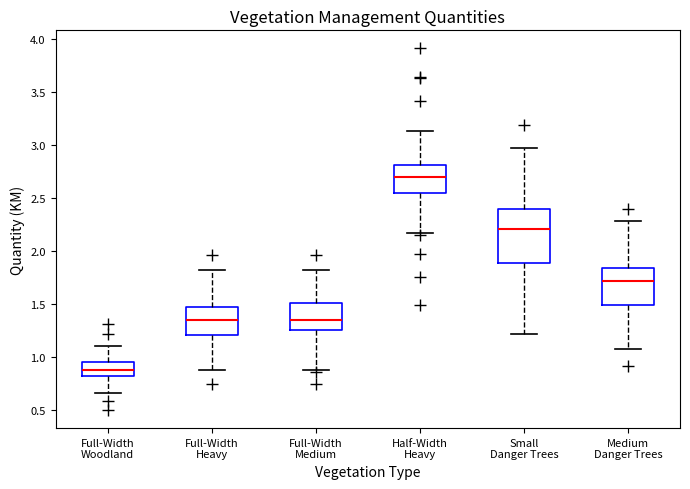

Reading left to right, read every box against the y-axis: the position of its median line, the range the box covers, and the ends of its whiskers. The values are not printed on the chart, so give them approximately, as read against the axis.

Full-Width Woodland: median 0.85, box 0.80 to 0.95, whiskers 0.65 to 1.10
Full-Width Heavy: median 1.35, box 1.20 to 1.45, whiskers 0.90 to 1.80
Full-Width Medium: median 1.35, box 1.25 to 1.50, whiskers 0.90 to 1.80
Half-Width Heavy: median 2.70, box 2.55 to 2.80, whiskers 2.15 to 3.15
Small Danger Trees: median 2.20, box 1.90 to 2.40, whiskers 1.20 to 2.95
Medium Danger Trees: median 1.70, box 1.50 to 1.85, whiskers 1.05 to 2.30